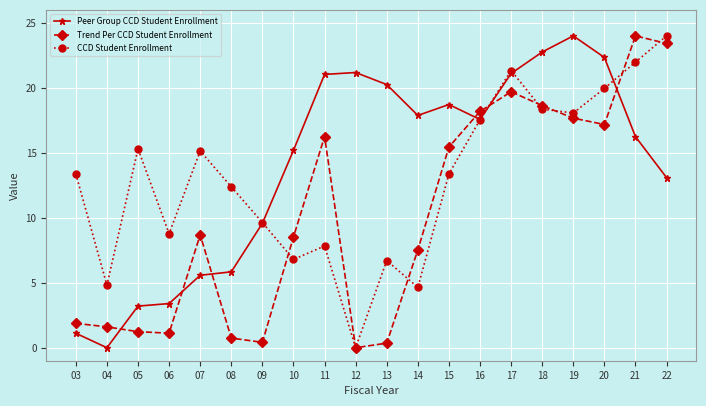

At which label is Peer Group CCD Student Enrollment closest to 12?

22